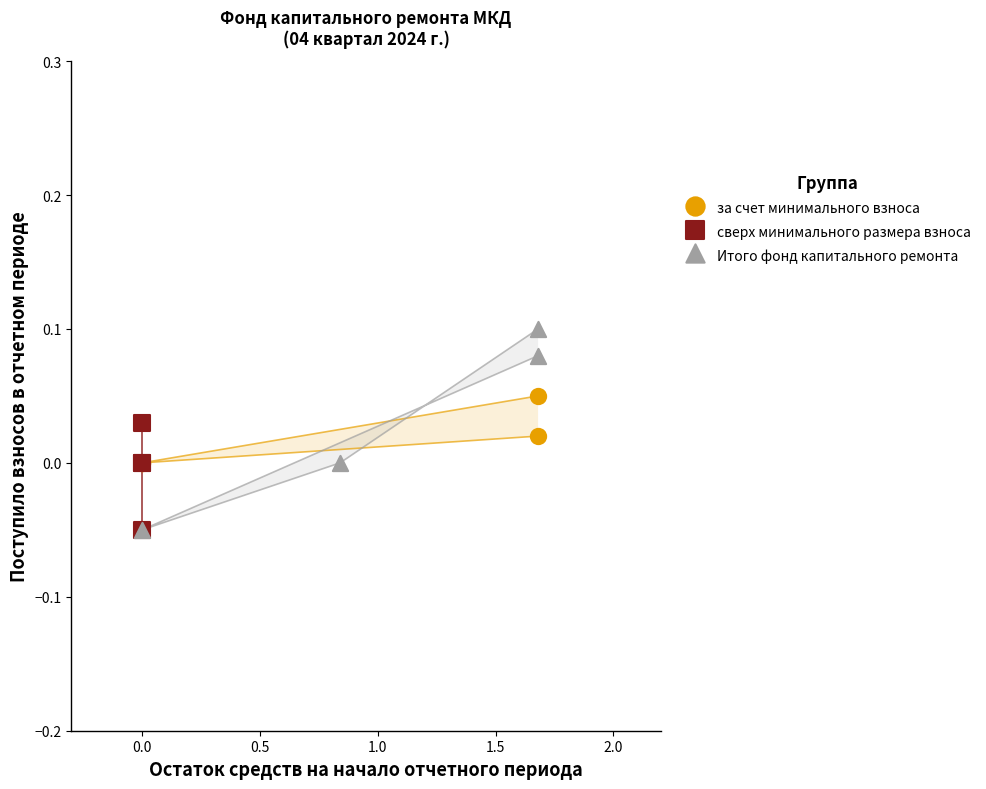

Which series contains the highest Y value?

Итого фонд капитального ремонта